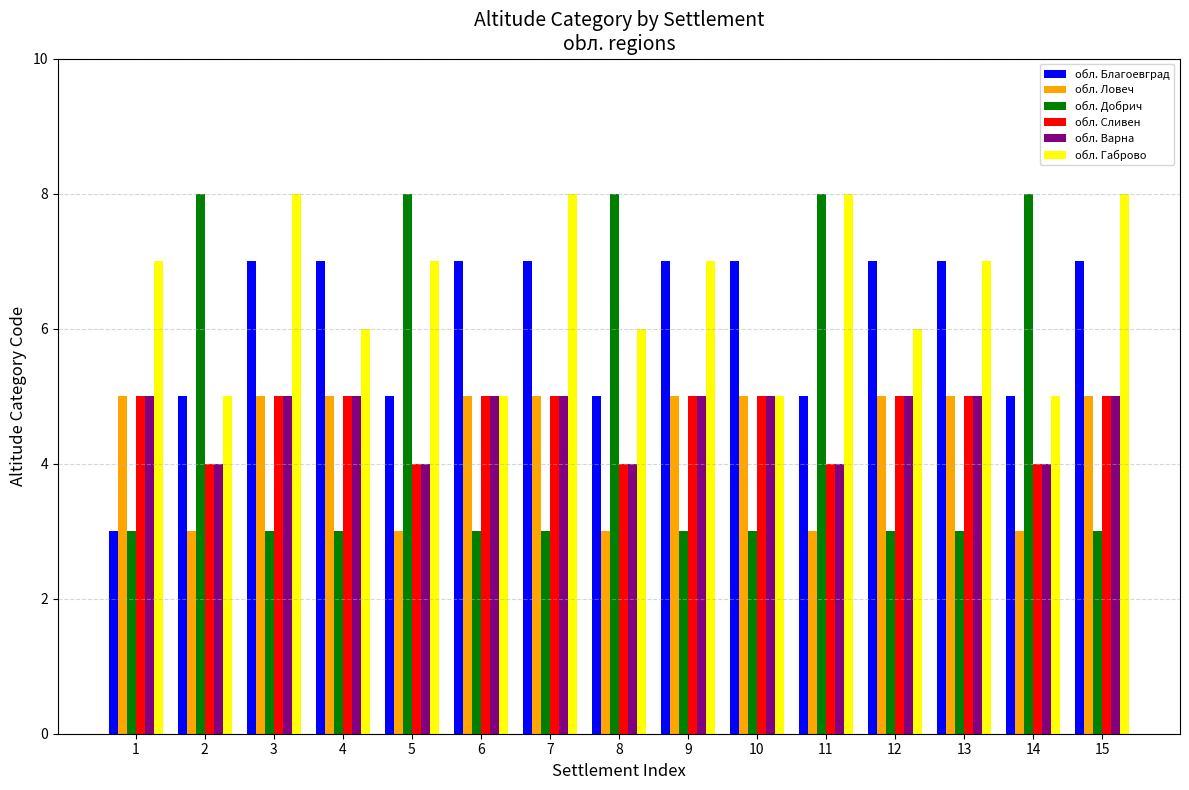

What is the difference between the maximum and minimum values in the обл. Габрово series?

3